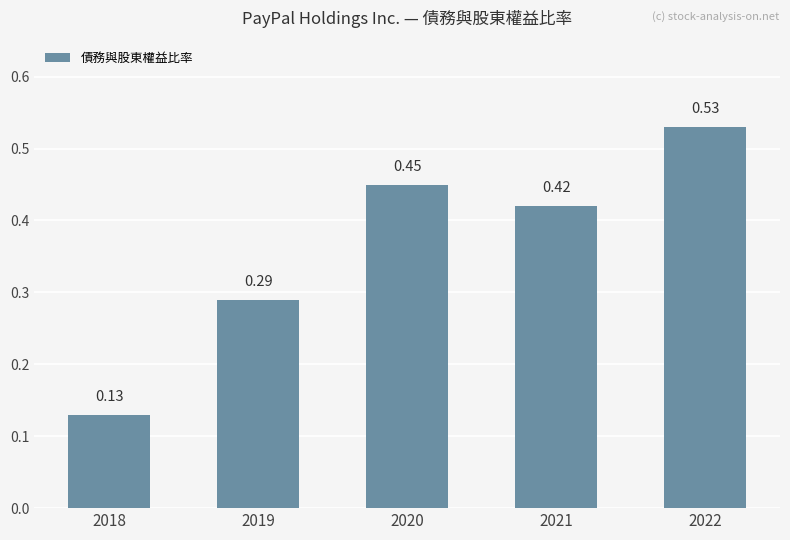

List the labels in order of value, largest first.

2022, 2020, 2021, 2019, 2018